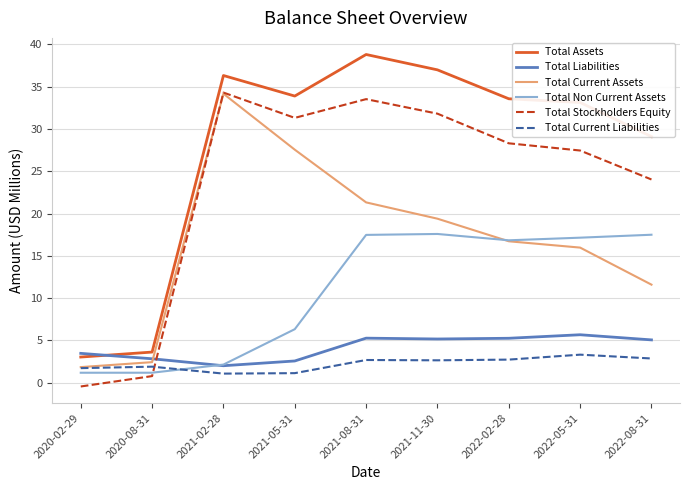

What are all the series names shown in the legend?

Total Assets, Total Liabilities, Total Current Assets, Total Non Current Assets, Total Stockholders Equity, Total Current Liabilities